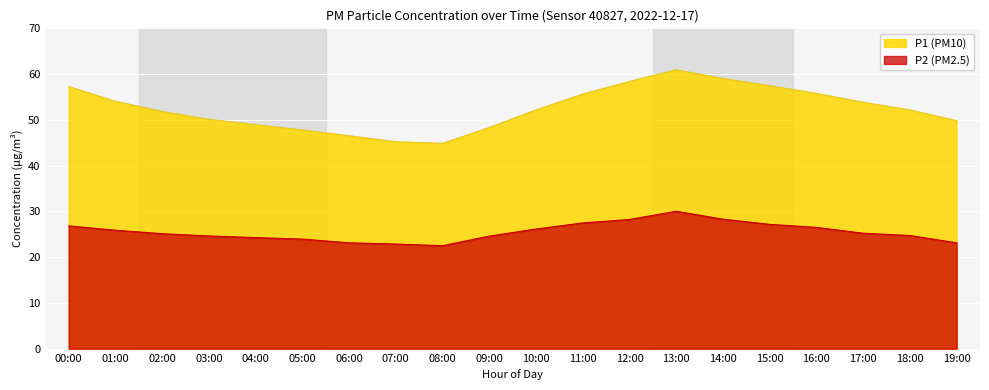

How many lines are shown in the chart?

2